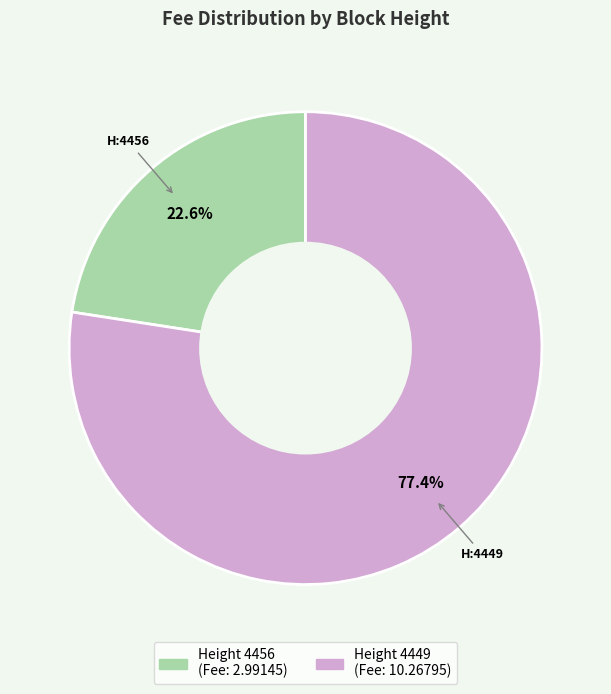

Is there any slice that represents more than half of the pie?

Yes